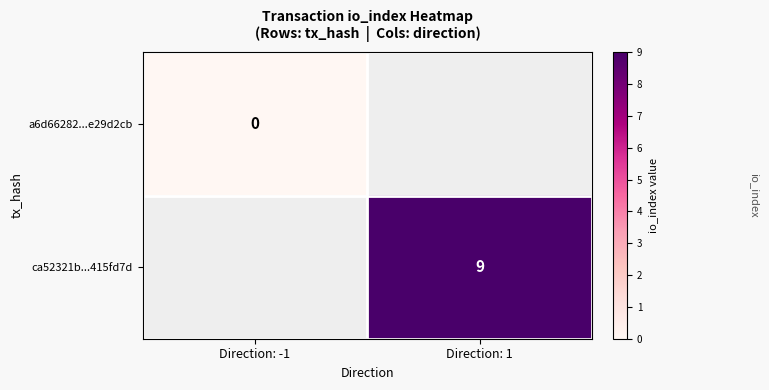

How many data points does each series have?

2